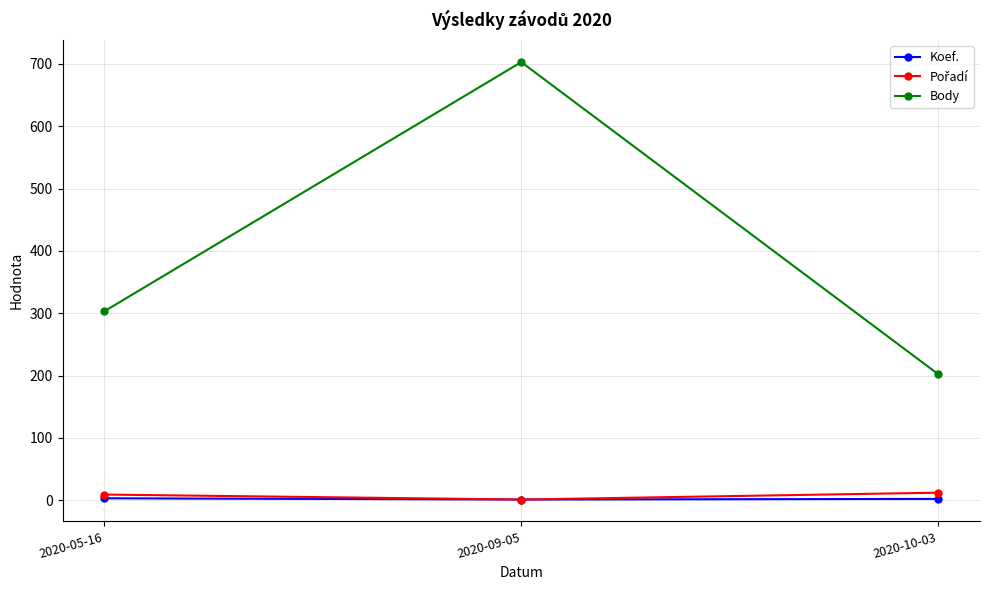

Which series has the largest total across all categories?

Body